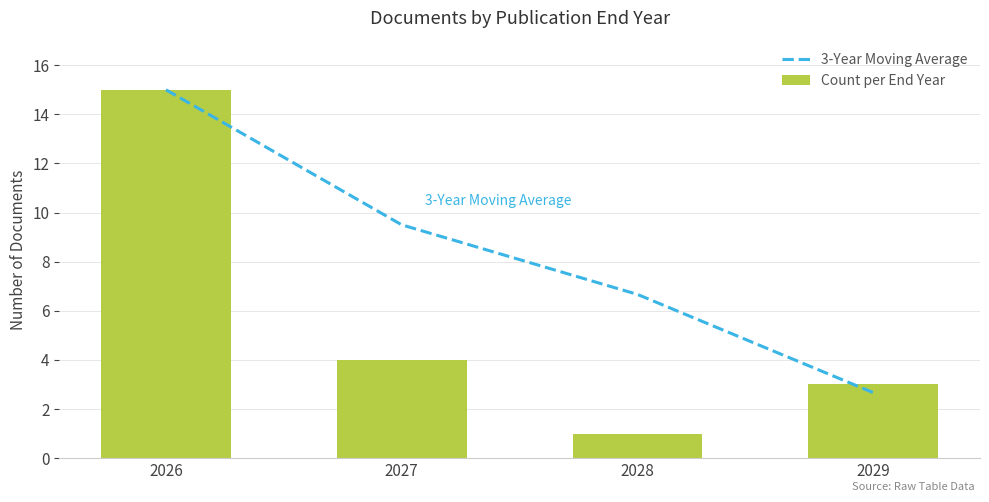

At 2028, list the series in order from smallest to largest.

Count per End Year, 3-Year Moving Average